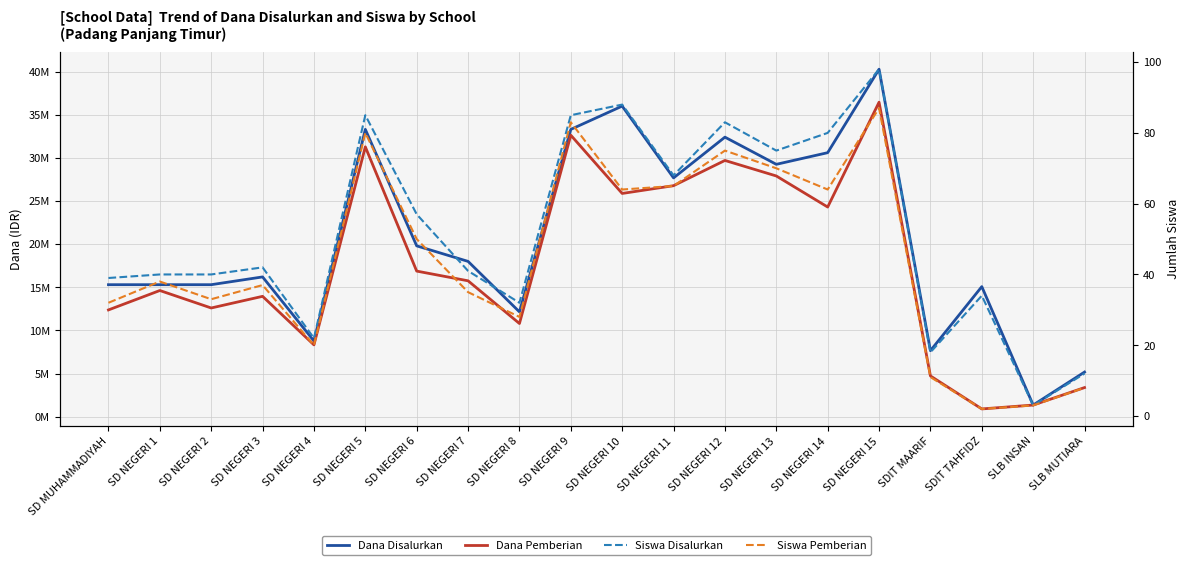

In Dana Disalurkan, how many points are lower than both neighbors (excluding endpoints)?

6